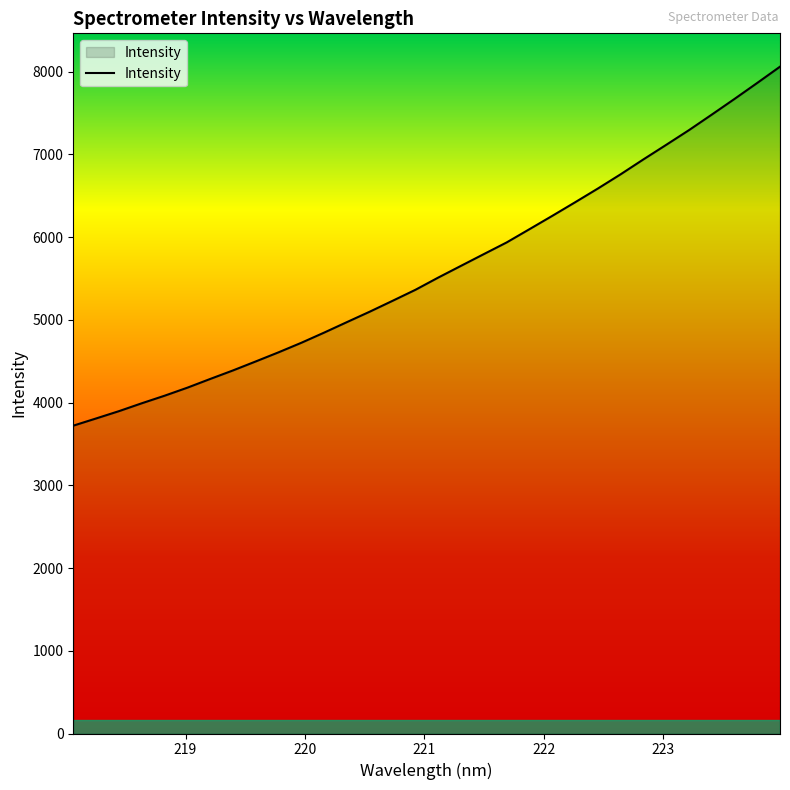

Reading right to left, extract all data points from this chart.

8059.7	7863.1	7669.4	7479.6	7292.2	7114.5	6938.6	6758.5	6586.3	6420.0	6256.2	6095.4	5935.2	5794.4	5652.9	5510.8	5363.1	5230.3	5099.2	4973.1	4846.1	4723.1	4607.7	4497.4	4388.5	4285.2	4179.9	4082.6	3991.3	3896.0	3807.8	3720.7